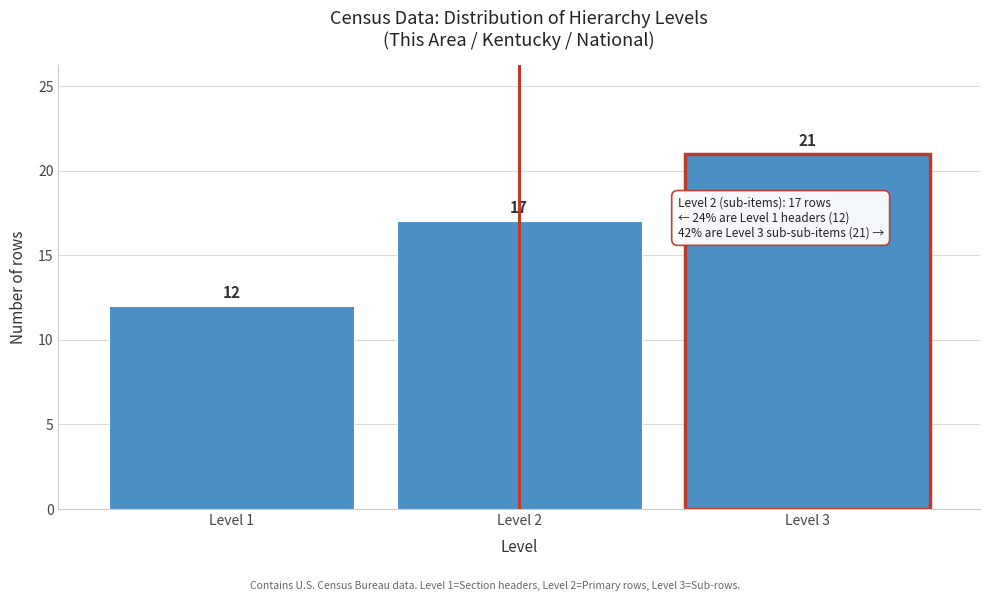

Reading right to left, transcribe all the data shown in this chart.

21	17	12